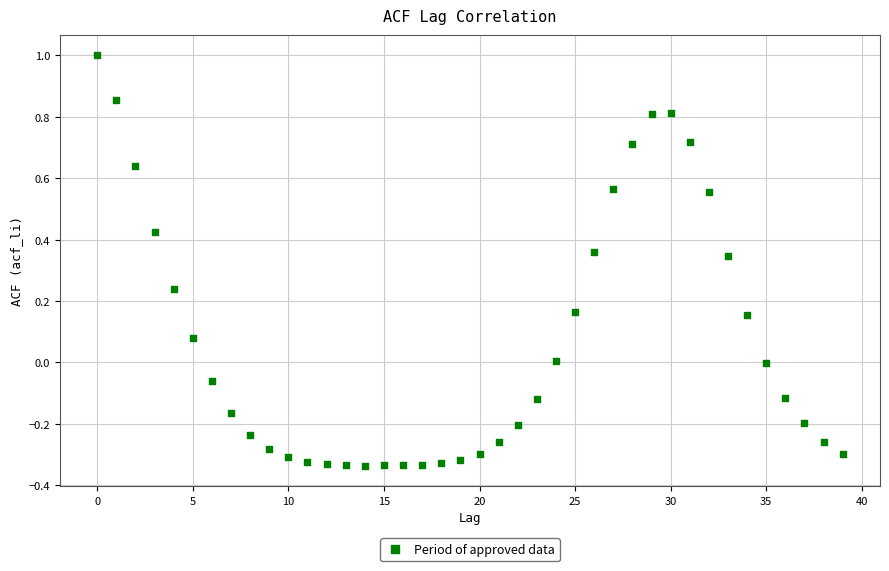

What is the range of Y values (max minus min)?

1.3